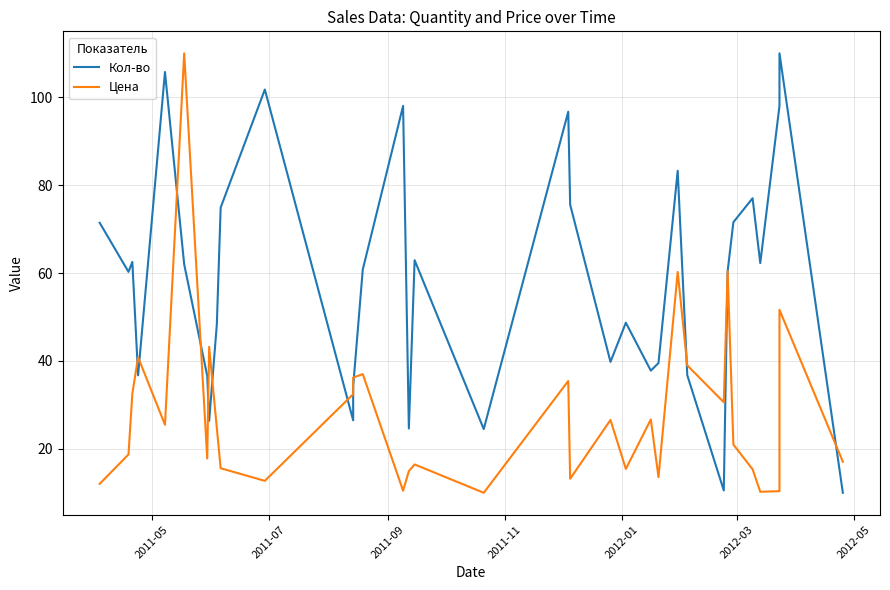

What is the sum of the Кол-во values at 2011-11 and 2012-05?

73.3